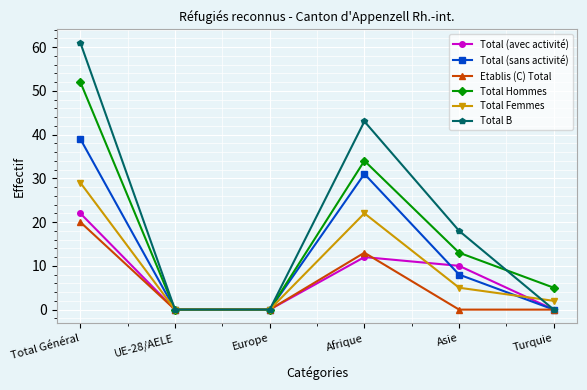

What is the maximum value shown in the chart?

61